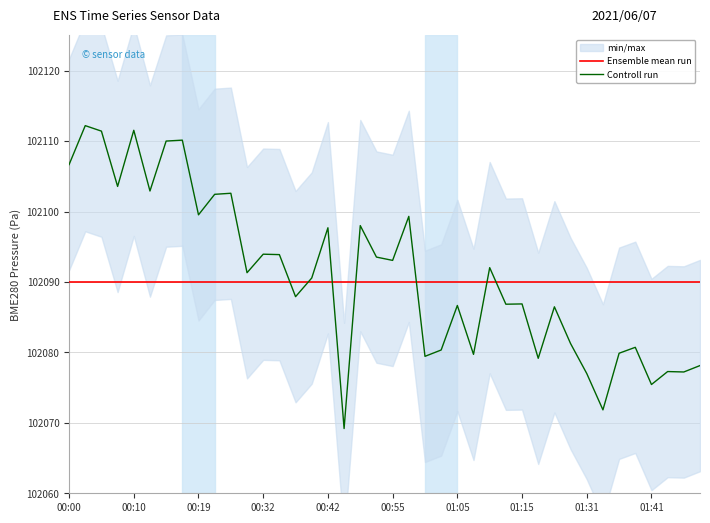

How many times do Controll run and Ensemble mean run cross each other?

7